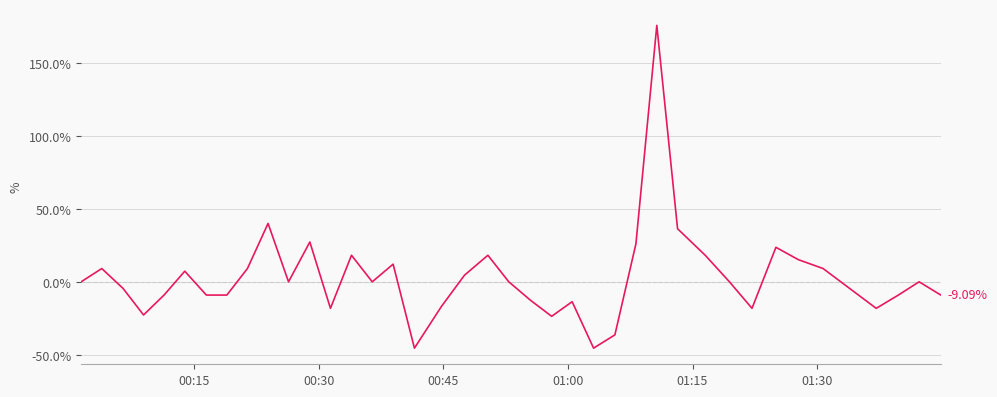

What is the difference between the maximum and minimum values?

221.2